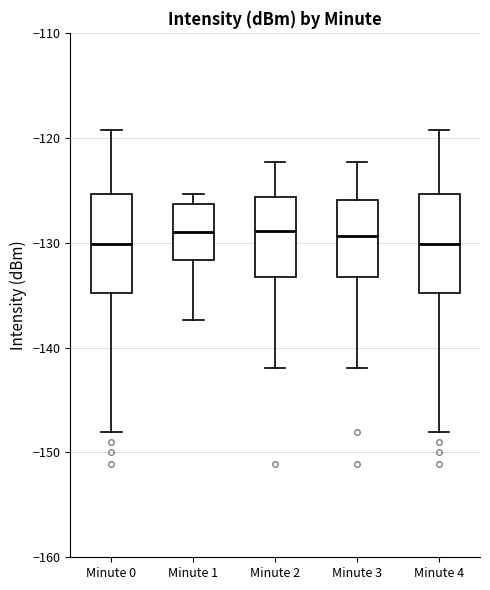

Reading left to right, read every box against the y-axis: the position of its median line, the range the box covers, and the ends of its whiskers. The values are not printed on the chart, so give them approximately, as read against the axis.

Minute 0: median -130, box -135 to -125, whiskers -148 to -119
Minute 1: median -129, box -132 to -126, whiskers -137 to -125
Minute 2: median -129, box -133 to -126, whiskers -142 to -122
Minute 3: median -129, box -133 to -126, whiskers -142 to -122
Minute 4: median -130, box -135 to -125, whiskers -148 to -119